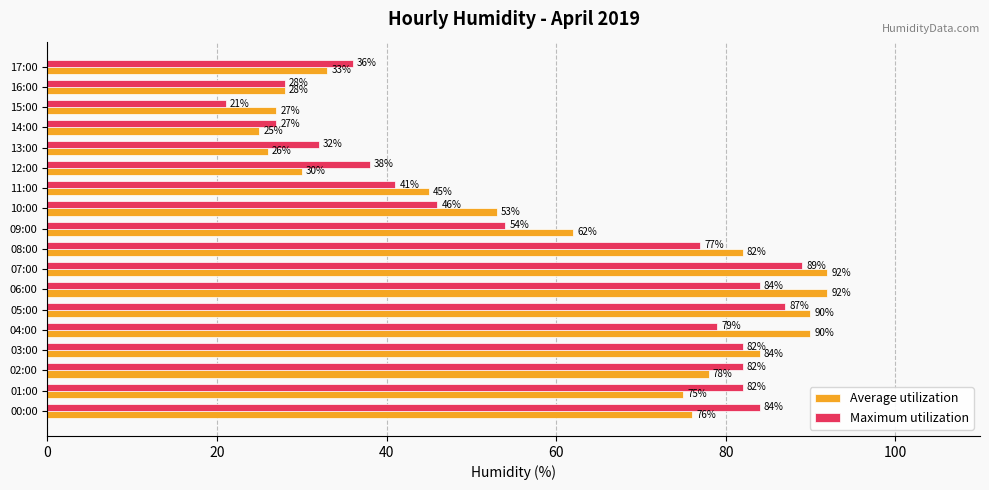

What is the difference between the maximum and minimum values in the Maximum utilization series?

68